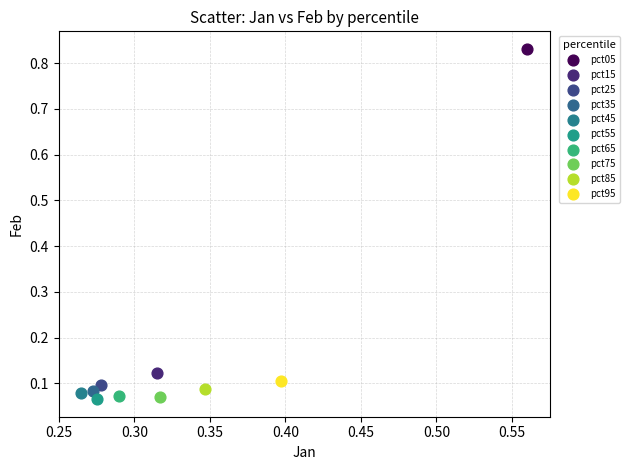

What are all the series names shown in the legend?

pct05, pct15, pct25, pct35, pct45, pct55, pct65, pct75, pct85, pct95